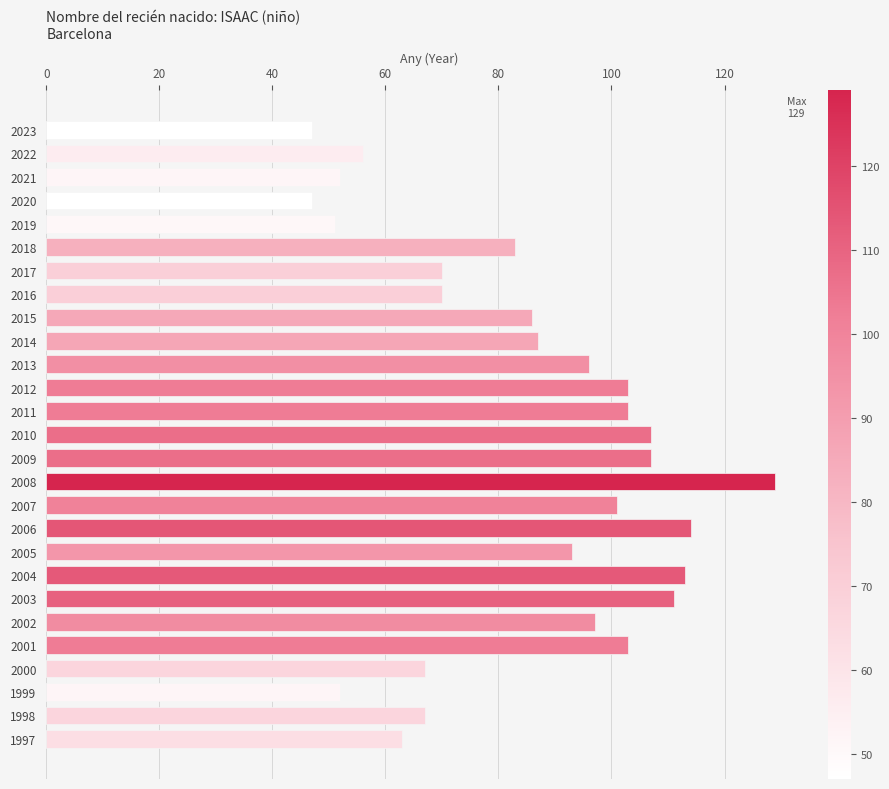

How many data points does each series have?

27